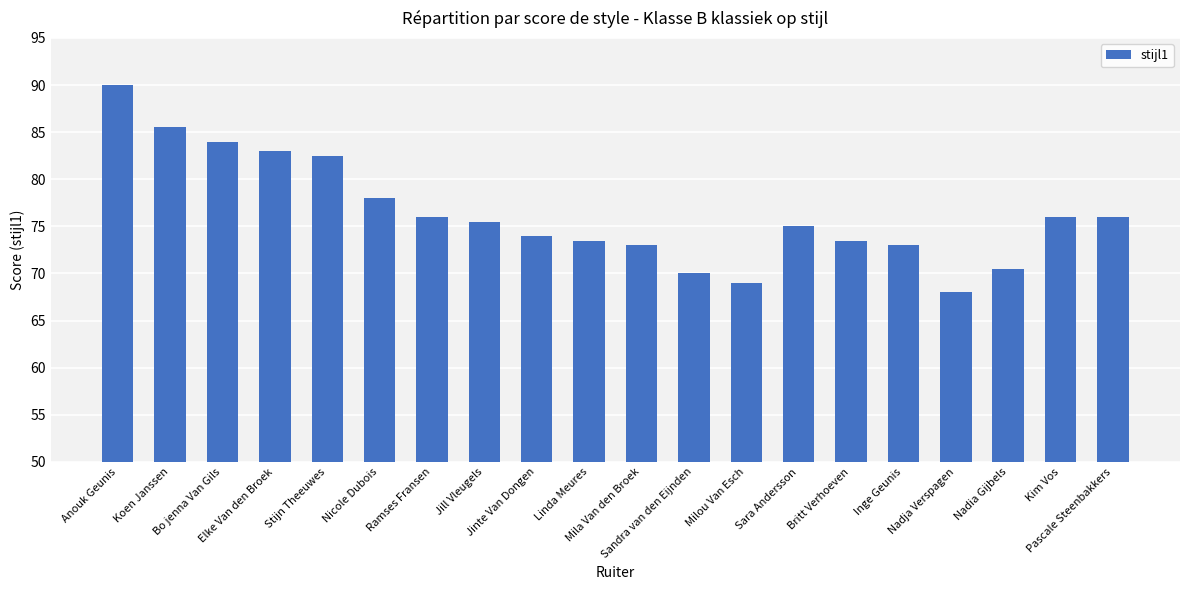

True or false: the data shows 76.0 at Ramses Fransen.

True